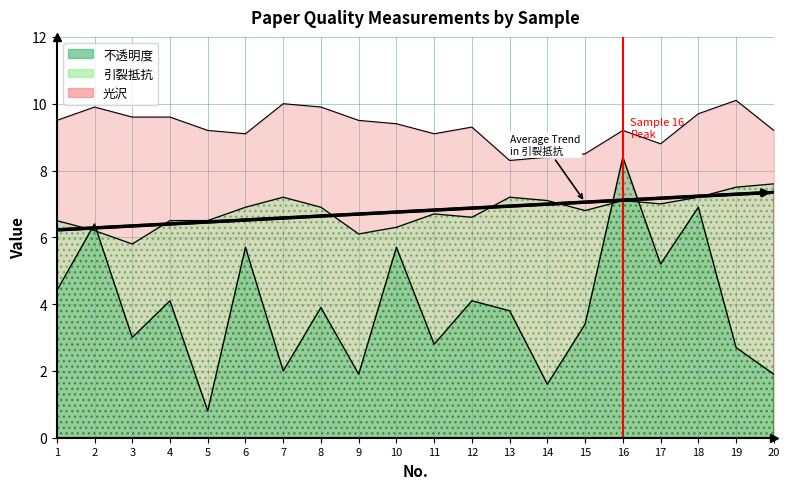

What value does the 引裂抵抗 series have at 13?

7.2